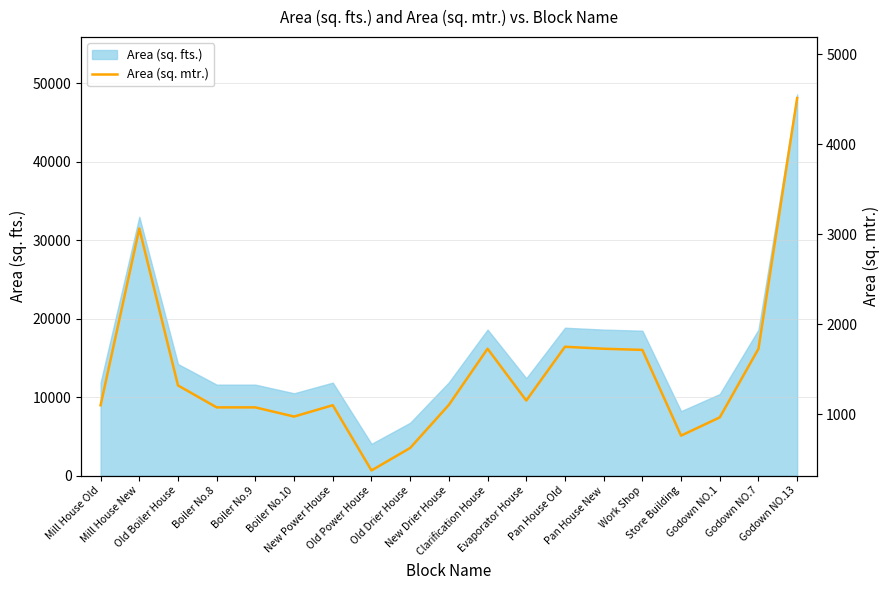

How many data points are less than 1104?

9